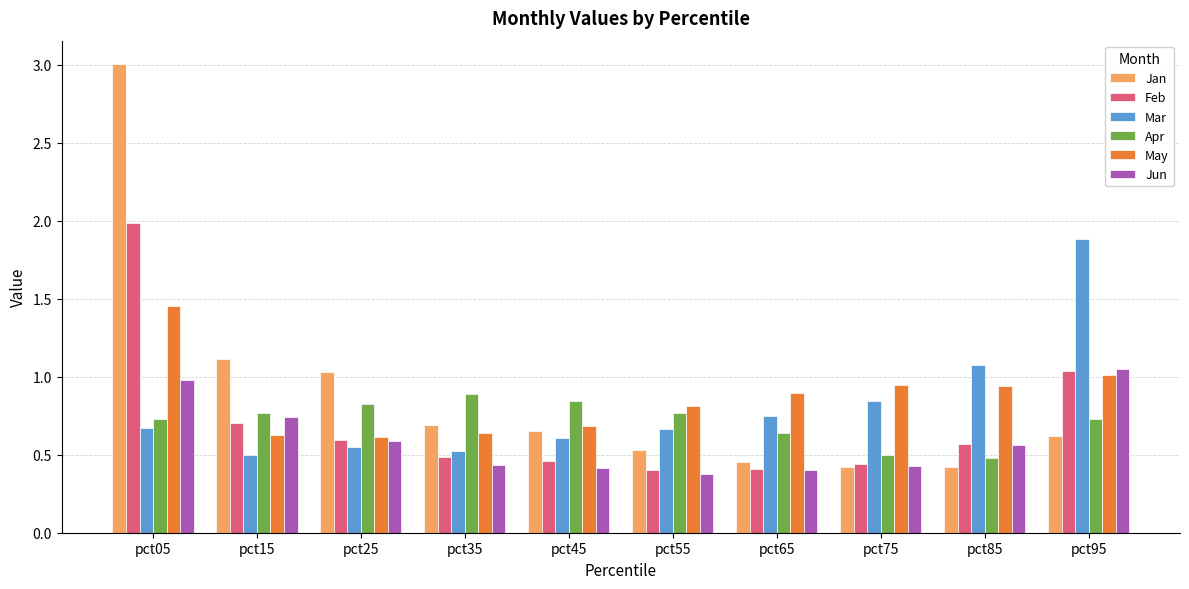

At which category is the sum across all series the highest?

pct05